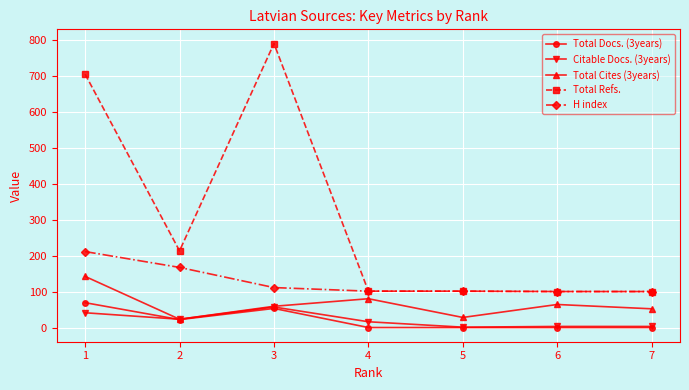

How many series are shown in this chart?

5